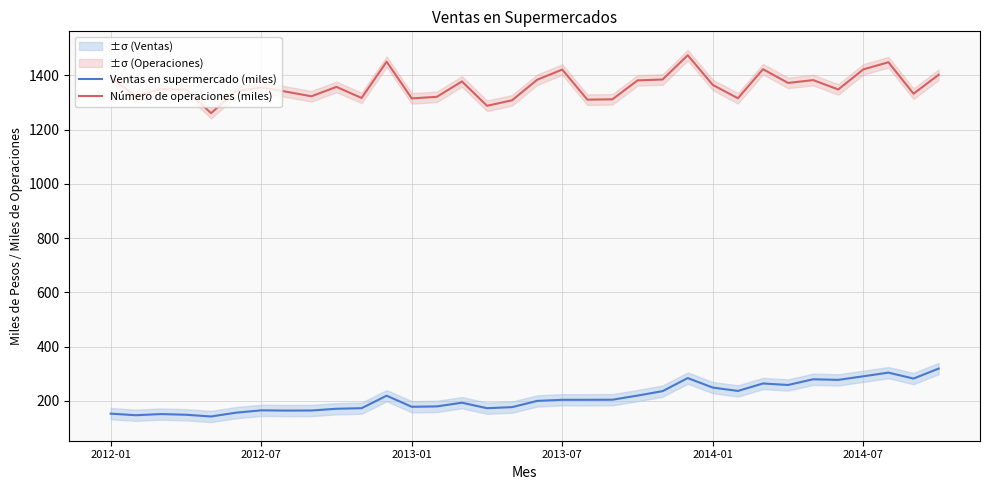

Is the value of Ventas en supermercado (miles) at 20 greater than the value of Número de operaciones (miles) at 15?

No